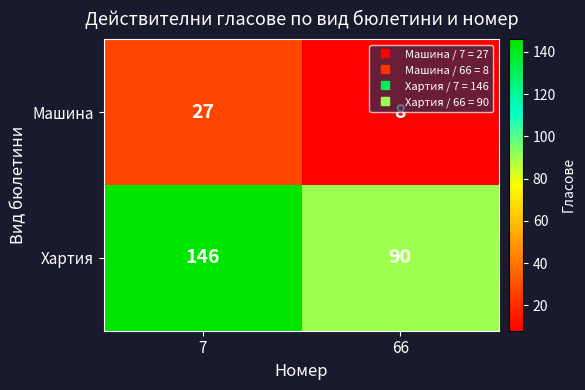

Count the number of data series in this chart.

2